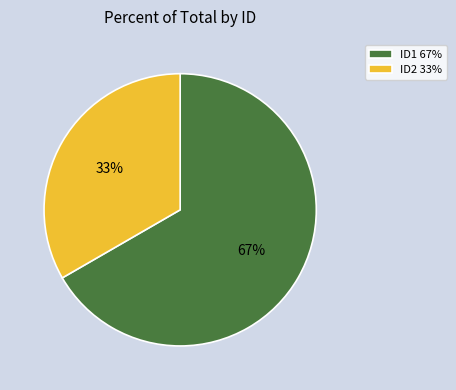

Count the number of slices in the pie.

2